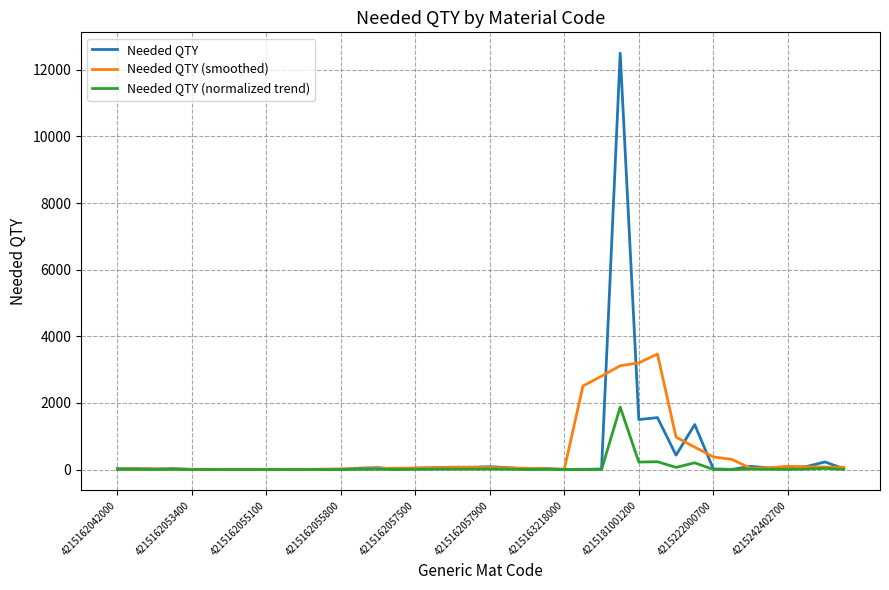

Rank the series by their maximum value, from lowest to highest.

Needed QTY (normalized trend), Needed QTY (smoothed), Needed QTY